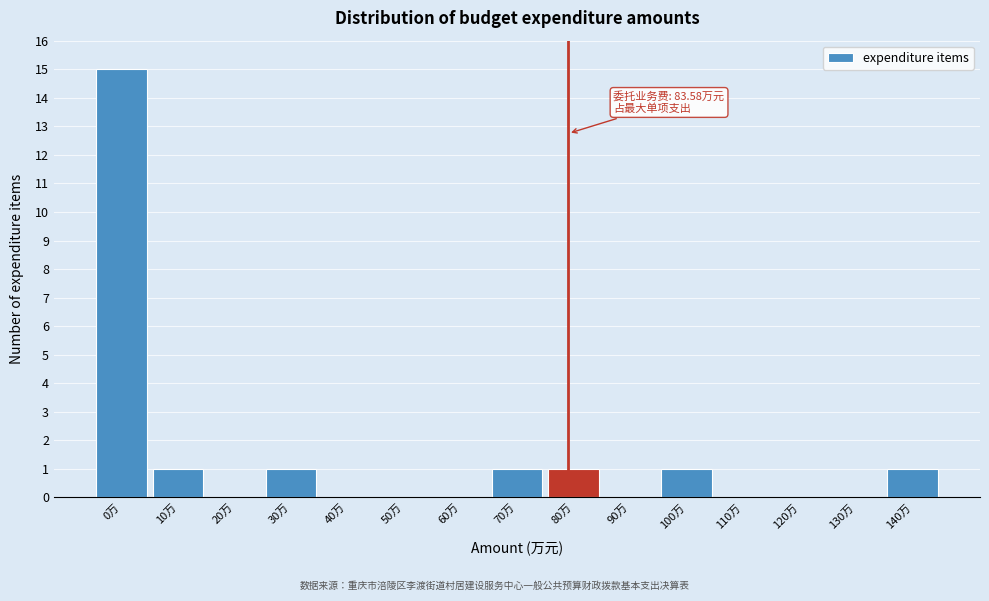

Reading left to right, what are all the values shown in this chart?

0万=15	10万=1	20万=0	30万=1	40万=0	50万=0	60万=0	70万=1	80万=1	90万=0	100万=1	110万=0	120万=0	130万=0	140万=1